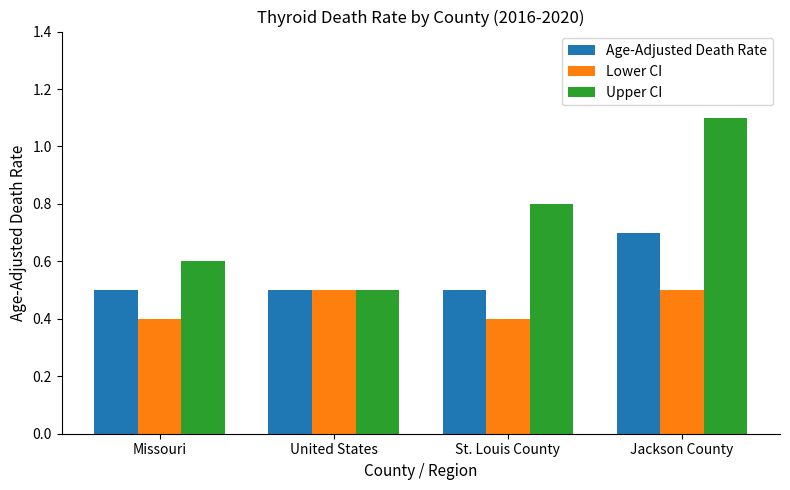

What are all the series names shown in the legend?

Age-Adjusted Death Rate, Lower CI, Upper CI